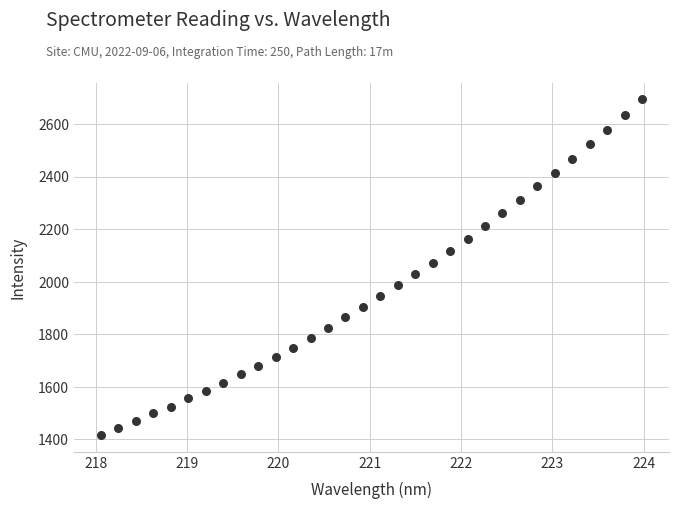

What is the range of Y values (max minus min)?

1277.8